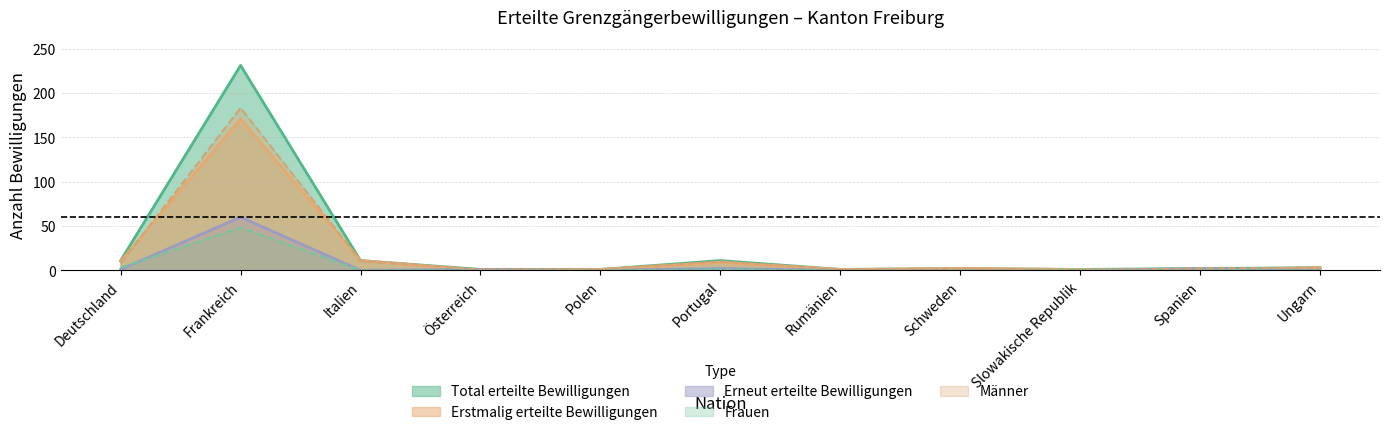

Count the number of categories in the chart.

11